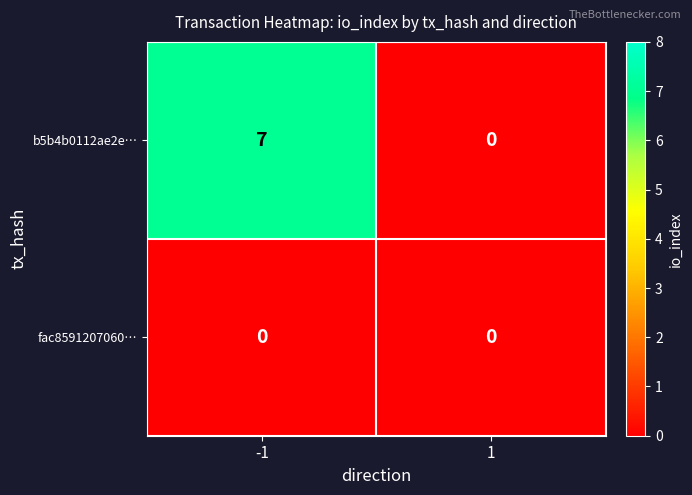

What is the sum of all b5b4b0112ae2e… values?

7